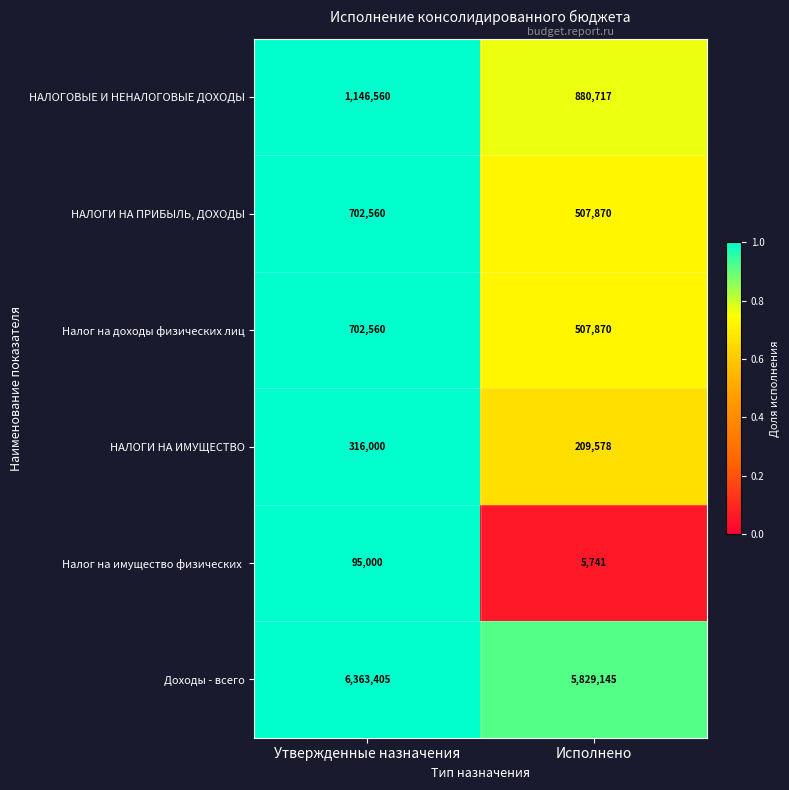

What is the total value across all series at Утвержденные назначения?

9326085